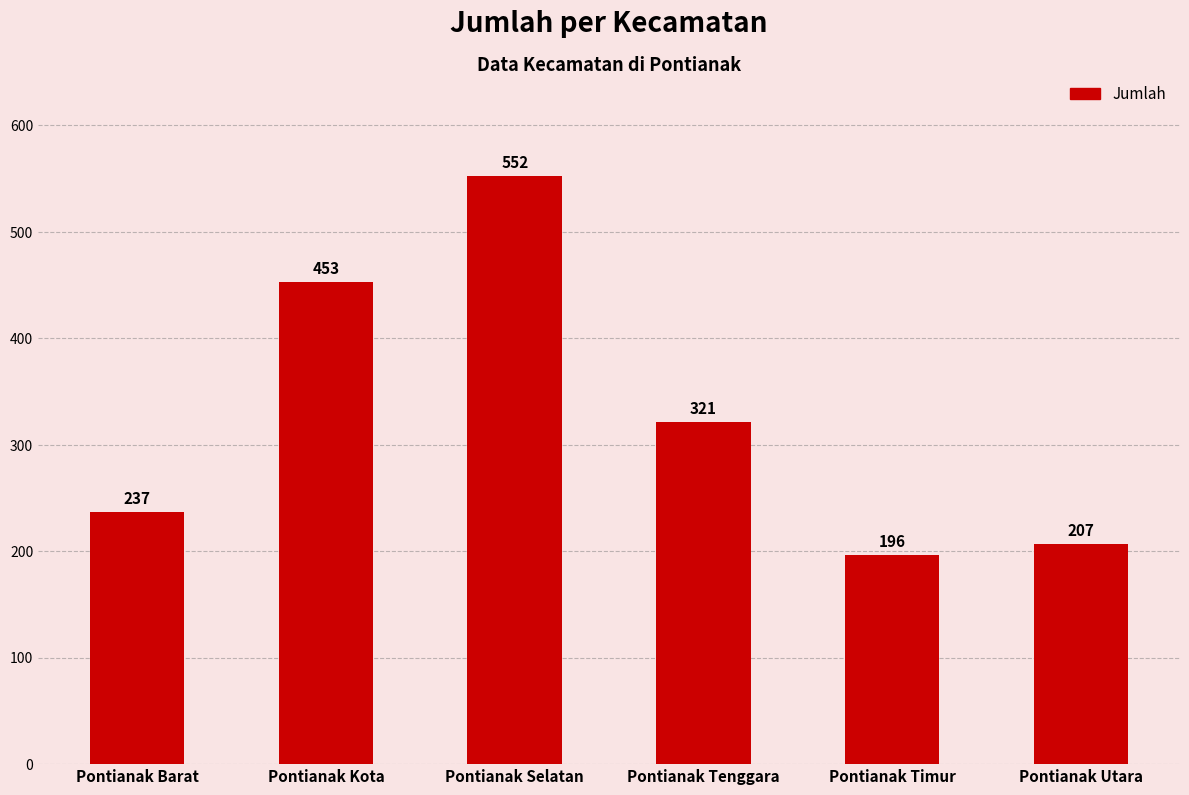

What value does the data have at Pontianak Selatan?

552